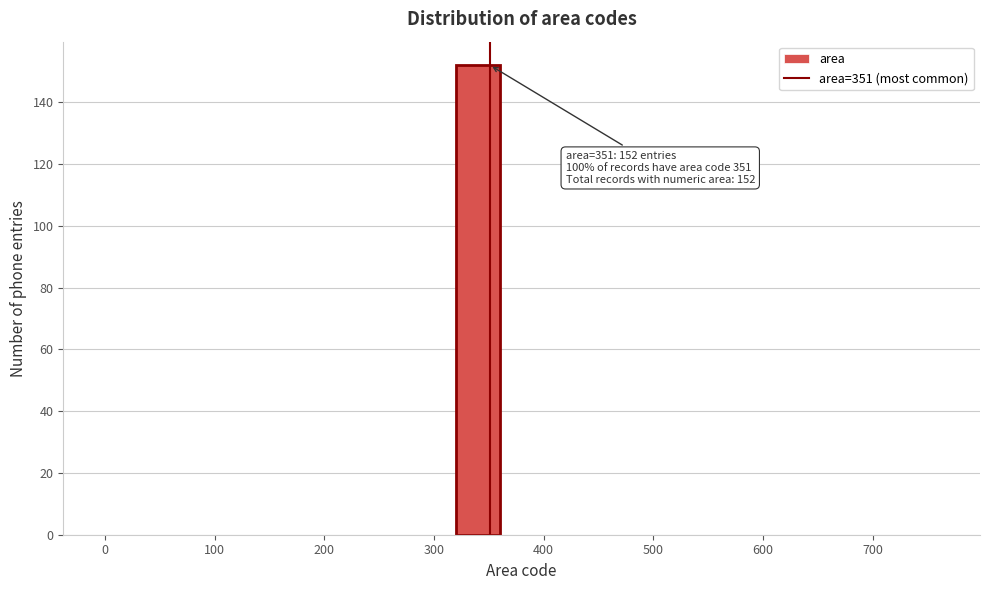

Which range on the x-axis has the tallest bar?

320 to 360